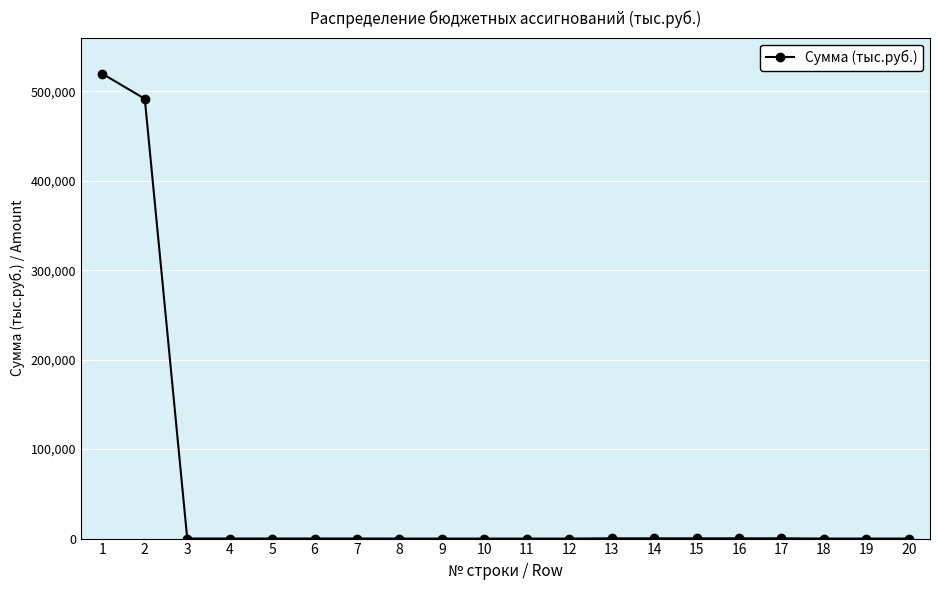

What is the difference between the second highest and minimum values?

491583.7